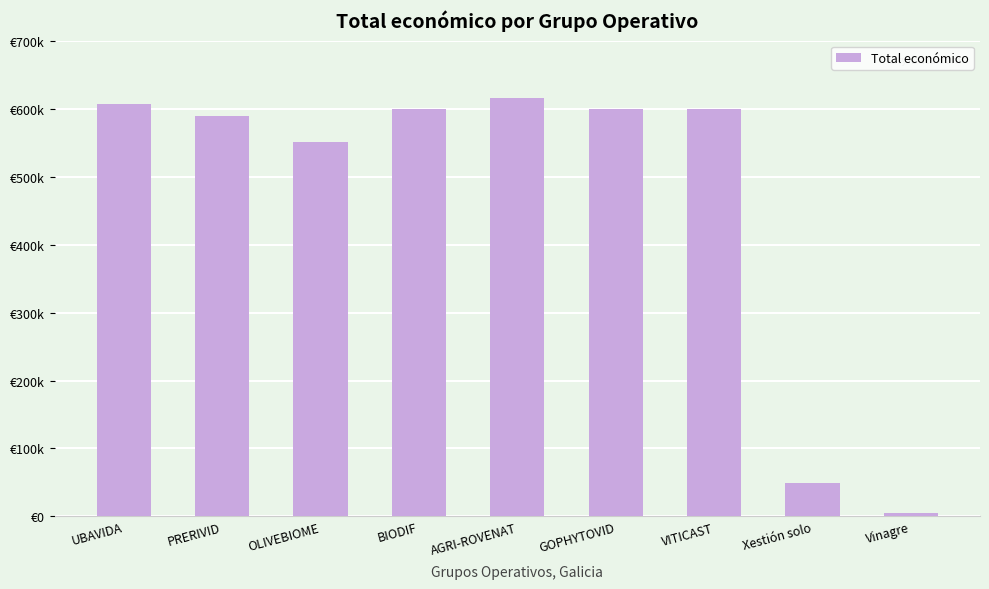

What is the label of the 3rd bar from the left?

OLIVEBIOME